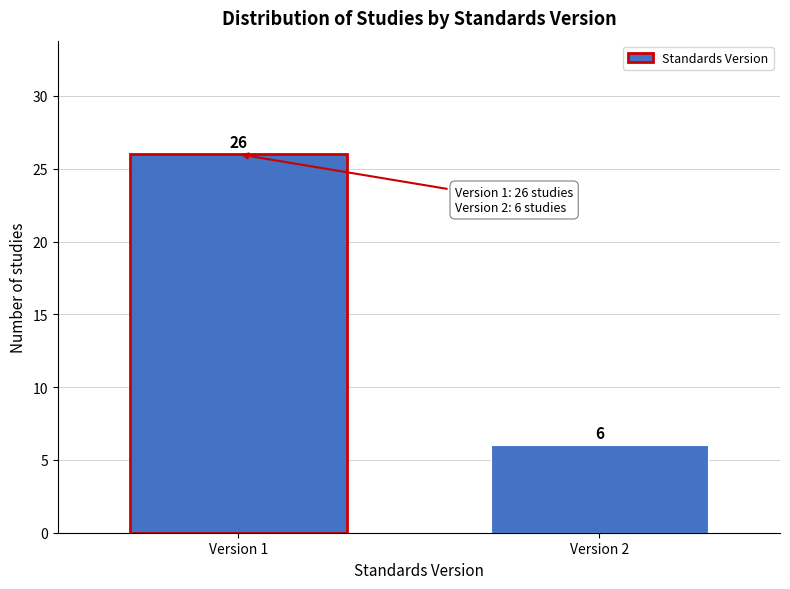

Reading right to left, what are all the values shown in this chart?

6	26